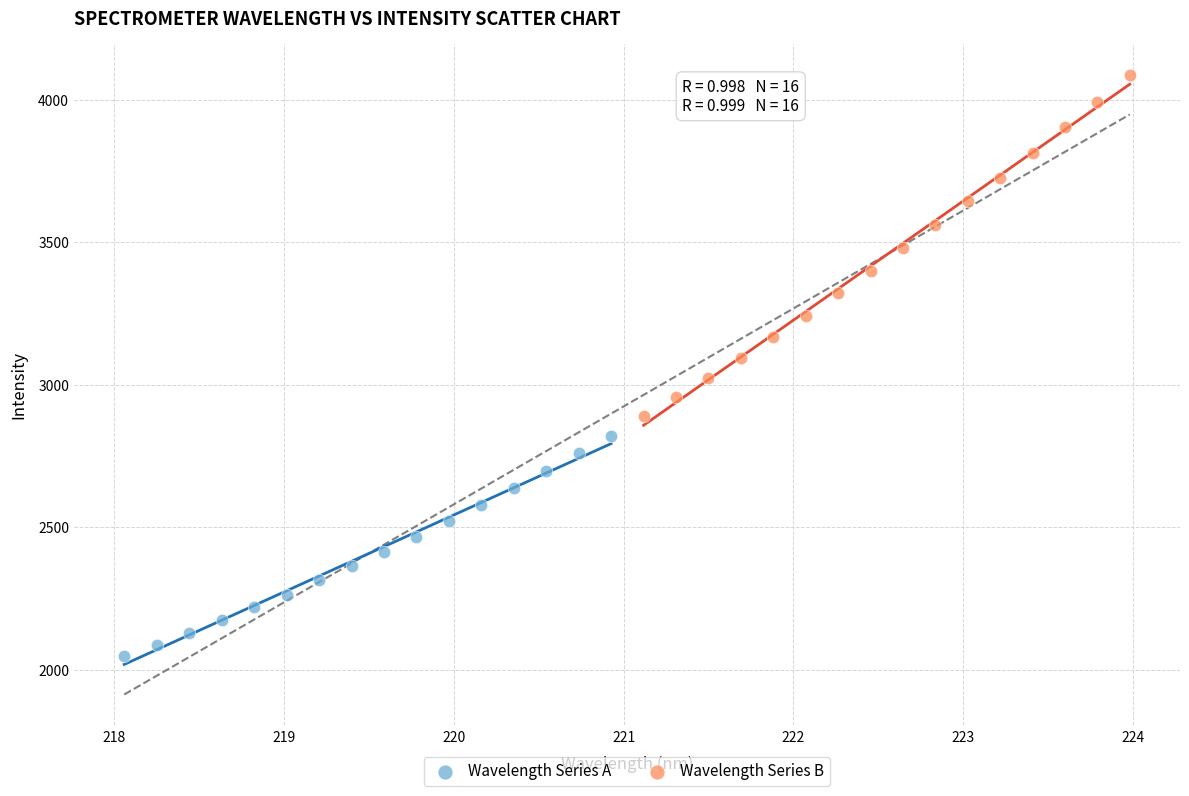

Which series reaches the maximum Y coordinate?

Wavelength Series B